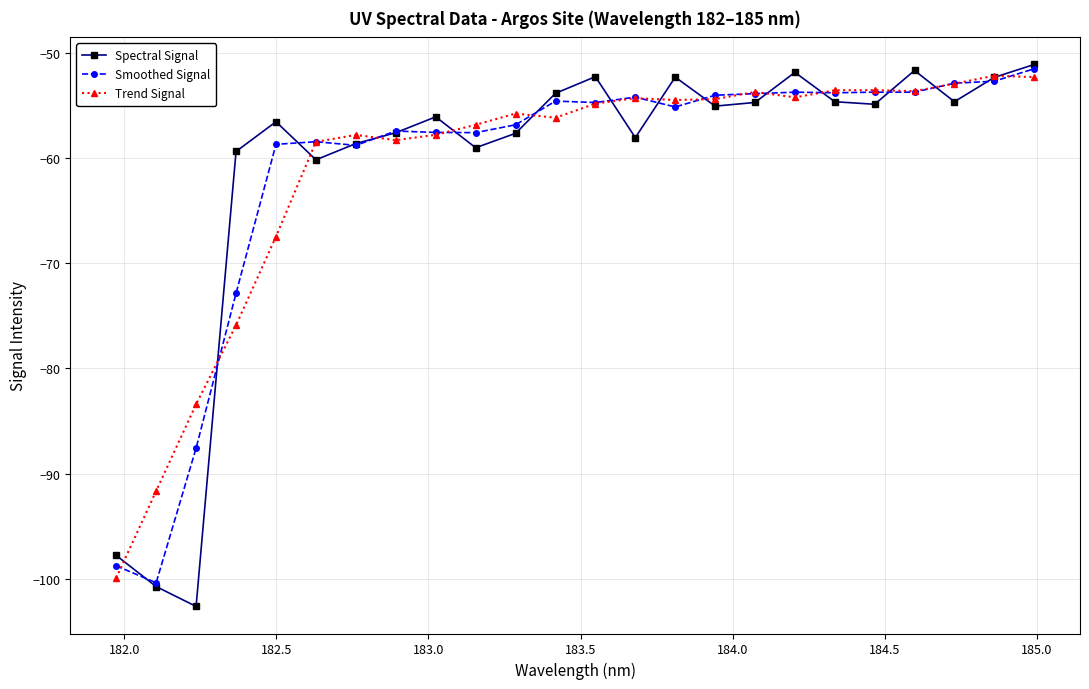

Does the chart display data point markers on the line(s)?

Yes